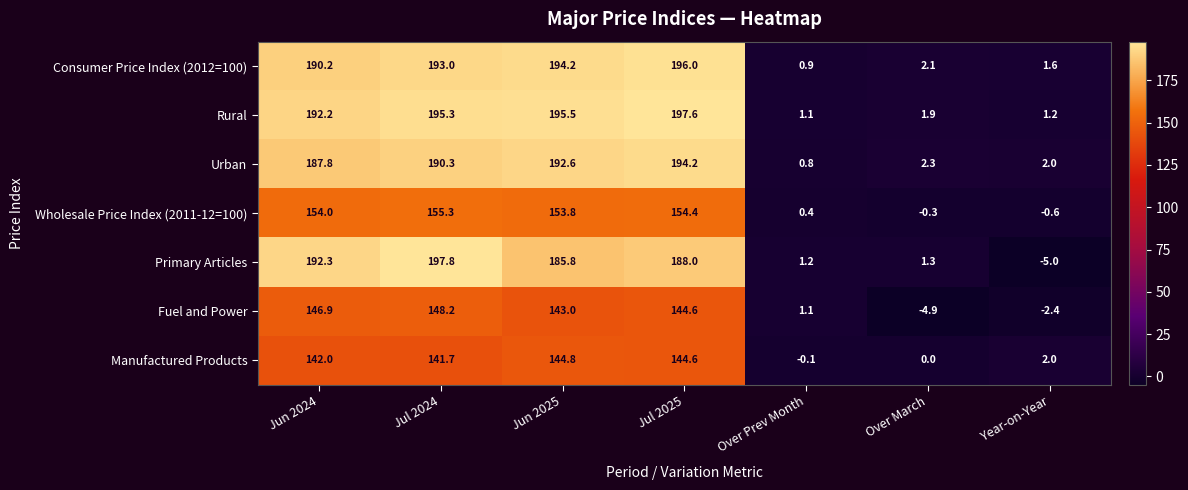

What is the average value of the Urban series?

110.0